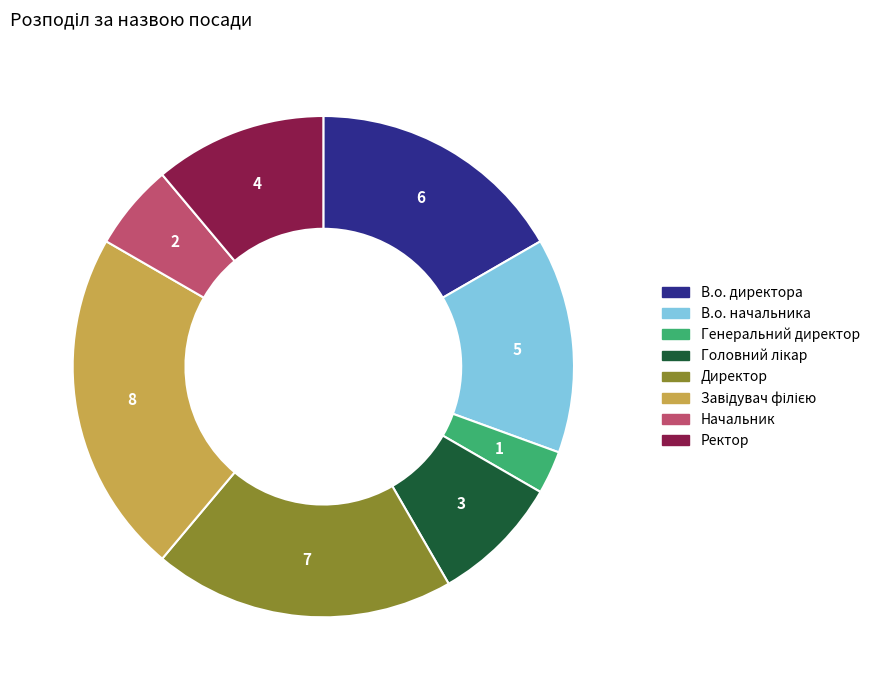

Is the sum of Директор and Начальник greater than half?

No